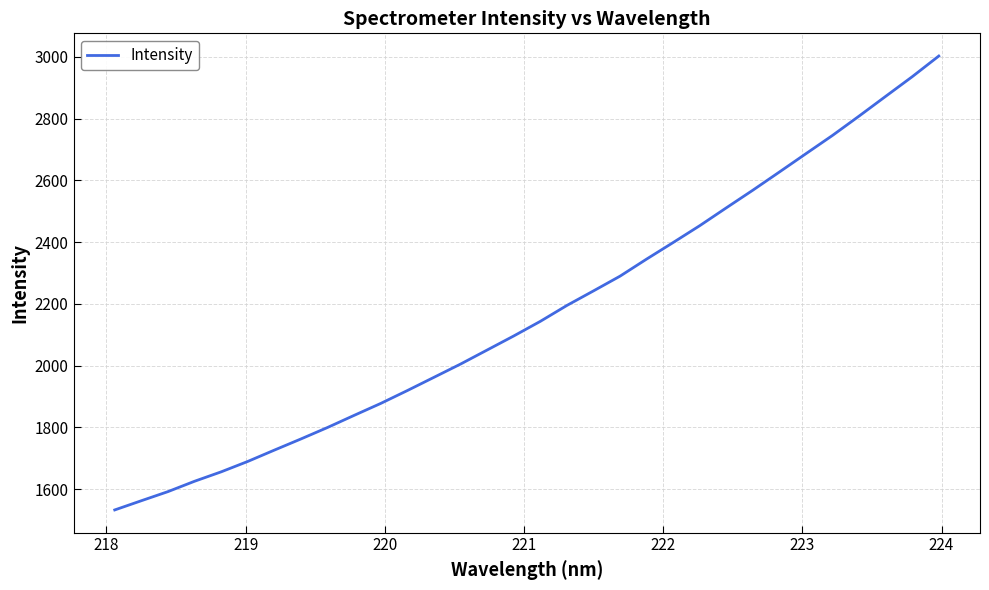

What is the maximum value shown in the chart?

3002.5